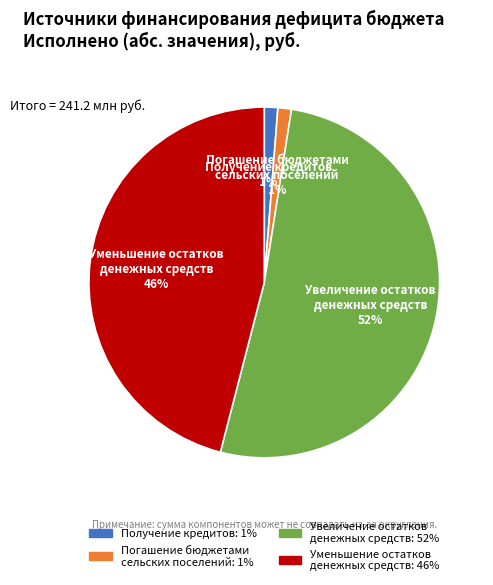

Is it true that Уменьшение остатков денежных средств is 52% of the pie?

False